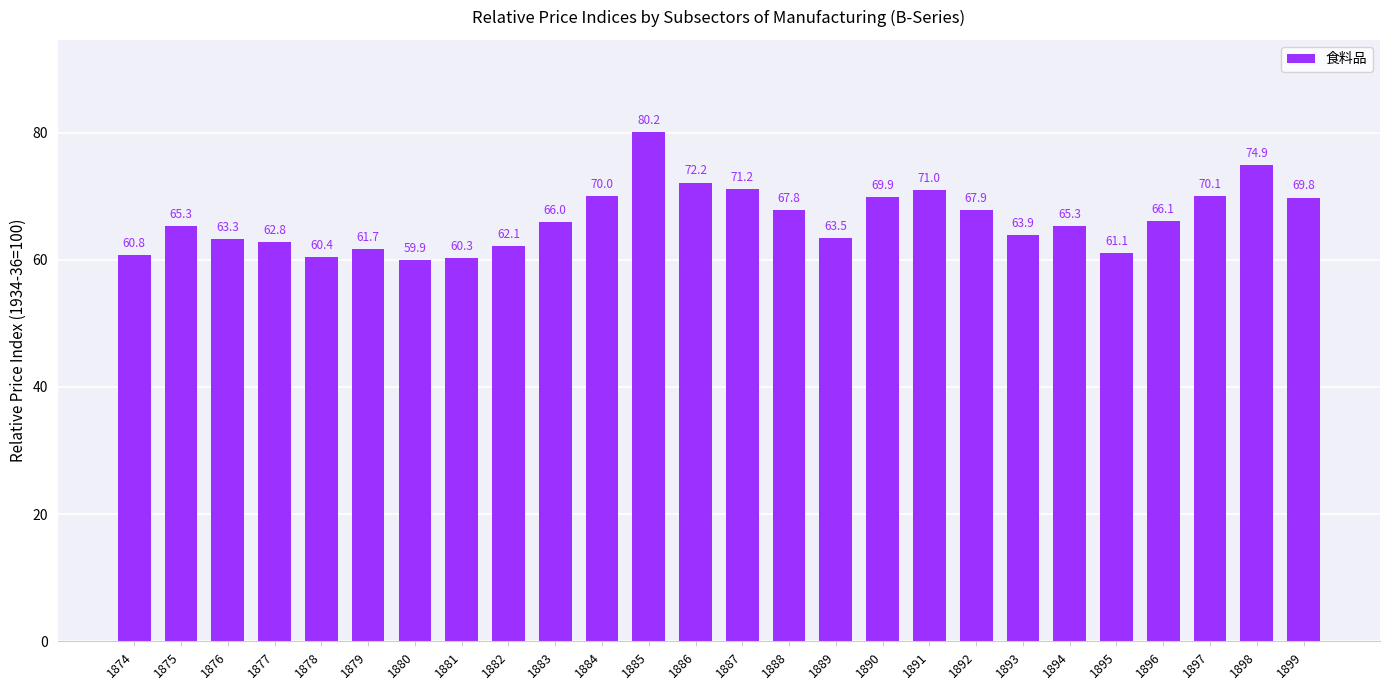

What is the value of the 24th bar from the left?

70.1